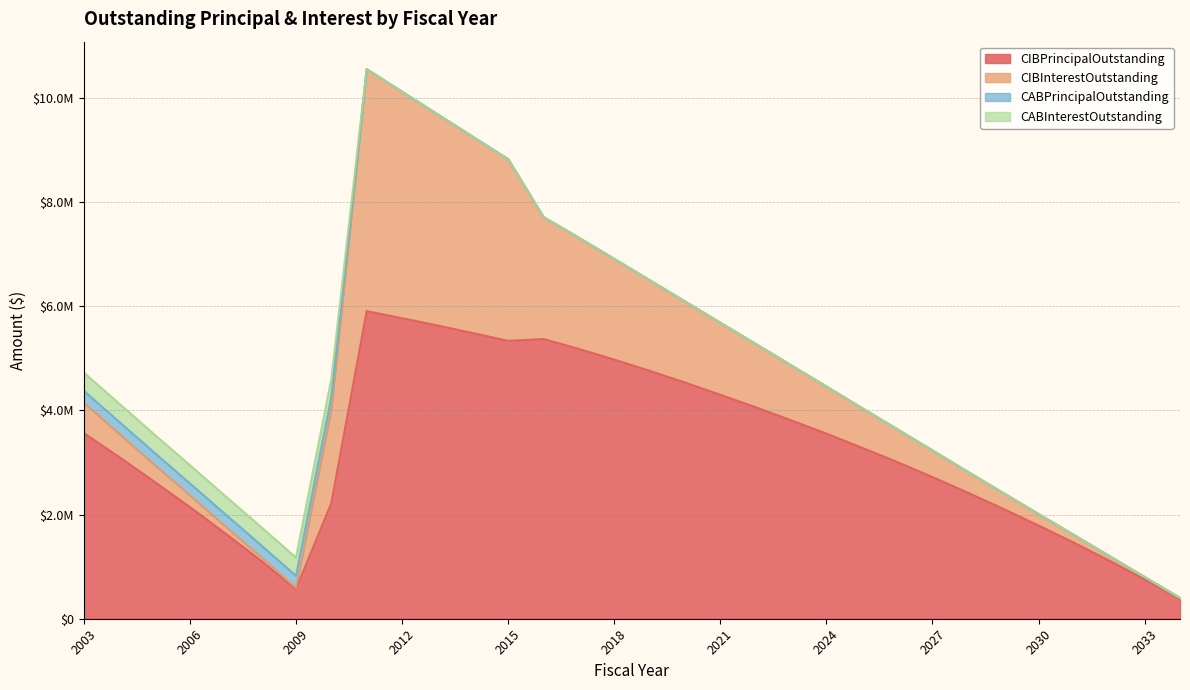

Which has a higher value, 2023 or 2009?

2023